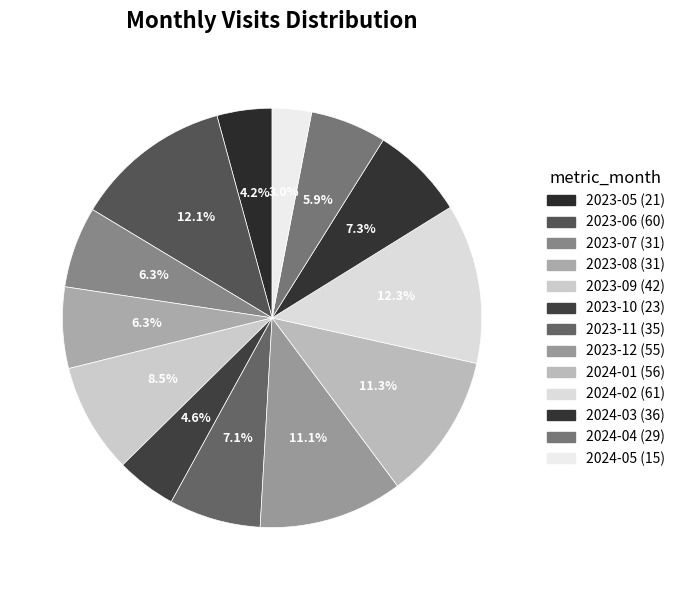

How many segments does this pie chart have?

13